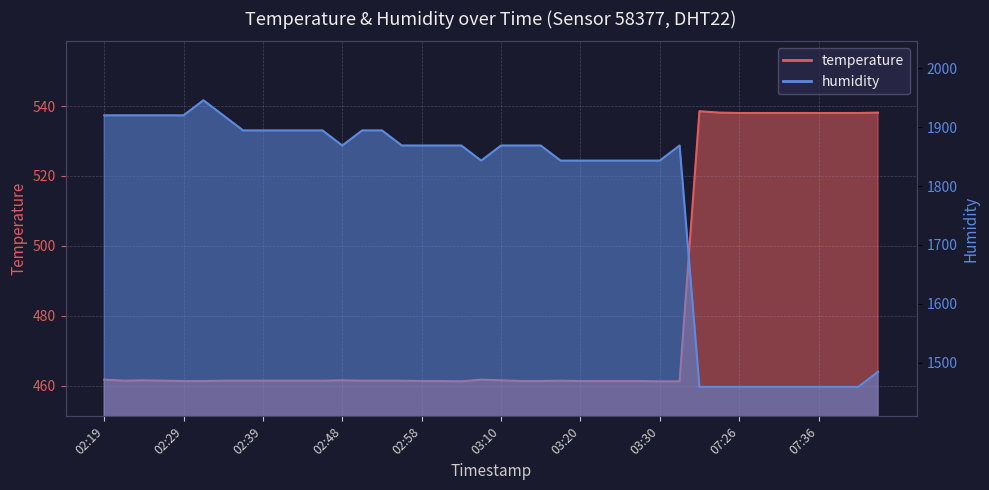

What is the label of the 3rd point from the left?

02:24